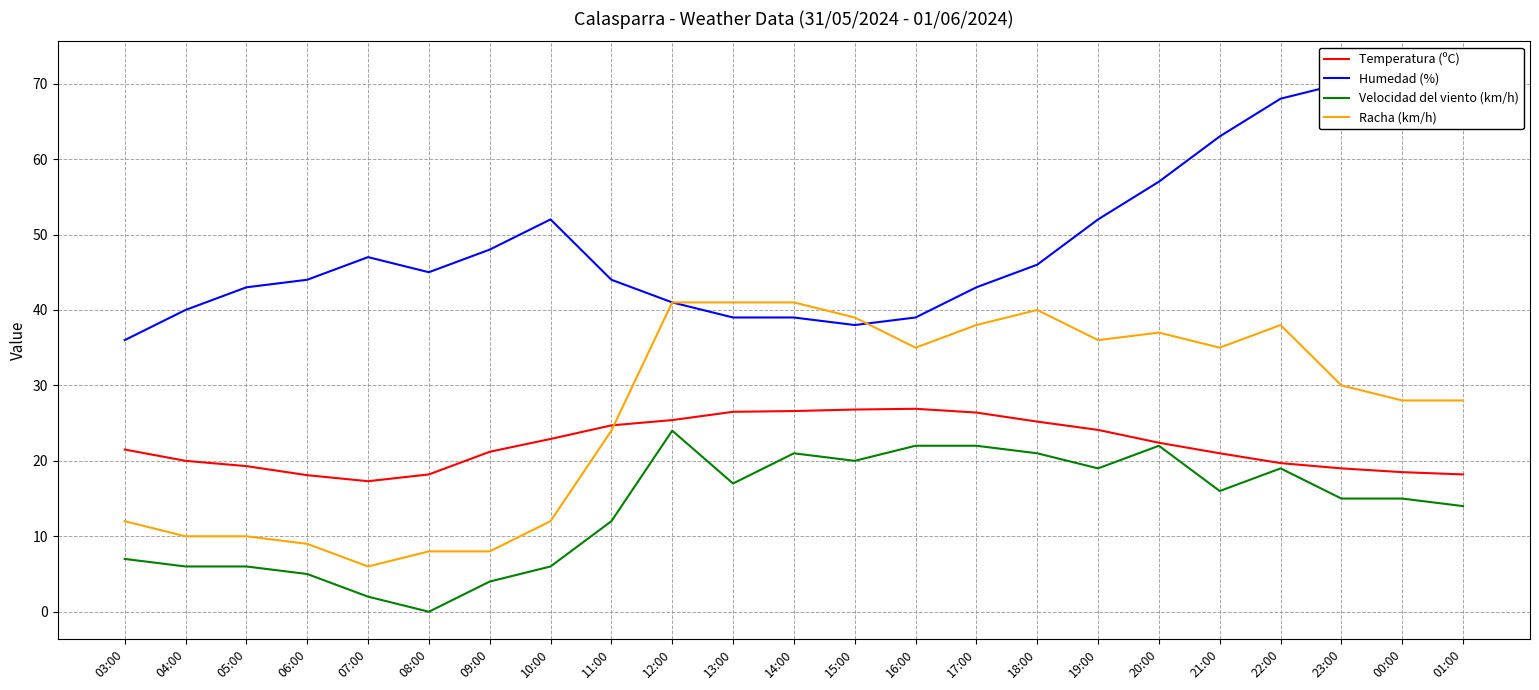

What is the difference between the highest and lowest values at 19:00?

33.0